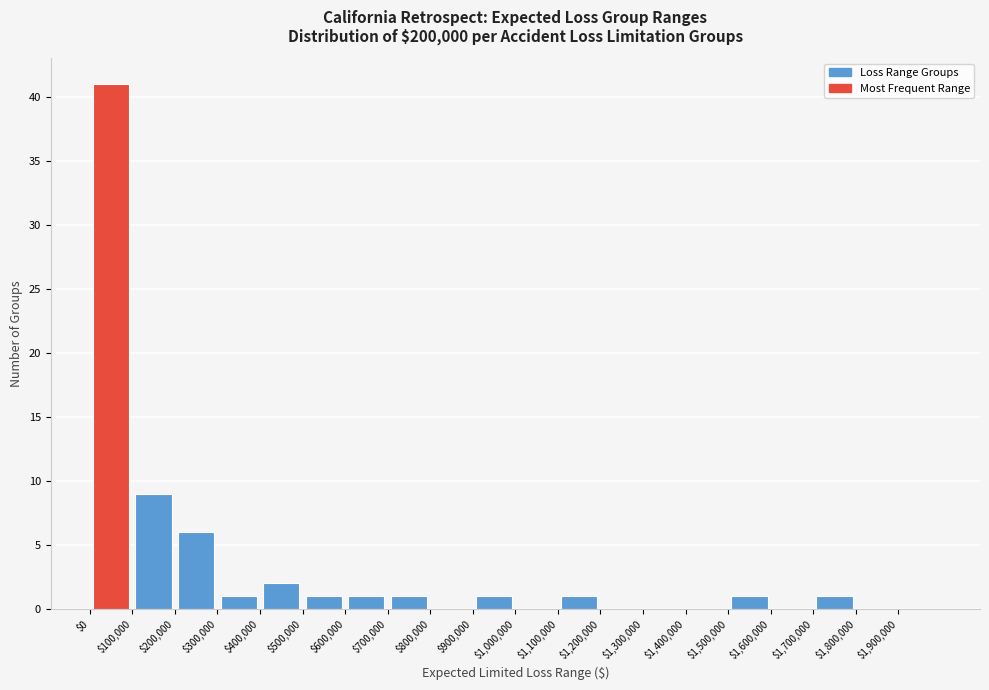

Reading left to right, list every bar in this chart as the range it spans on the x-axis followed by its height. The values are not printed on the chart, so give them approximately, as read against the axis.

0 to 100000: 41
100000 to 200000: 9
200000 to 300000: 6
300000 to 400000: 1
400000 to 500000: 2
500000 to 600000: 1
600000 to 700000: 1
700000 to 800000: 1
800000 to 900000: 0
900000 to 1000000: 1
1000000 to 1100000: 0
1100000 to 1200000: 1
1200000 to 1300000: 0
1300000 to 1400000: 0
1400000 to 1500000: 0
1500000 to 1600000: 1
1600000 to 1700000: 0
1700000 to 1800000: 1
1800000 to 1900000: 0
1900000 to 2000000: 0